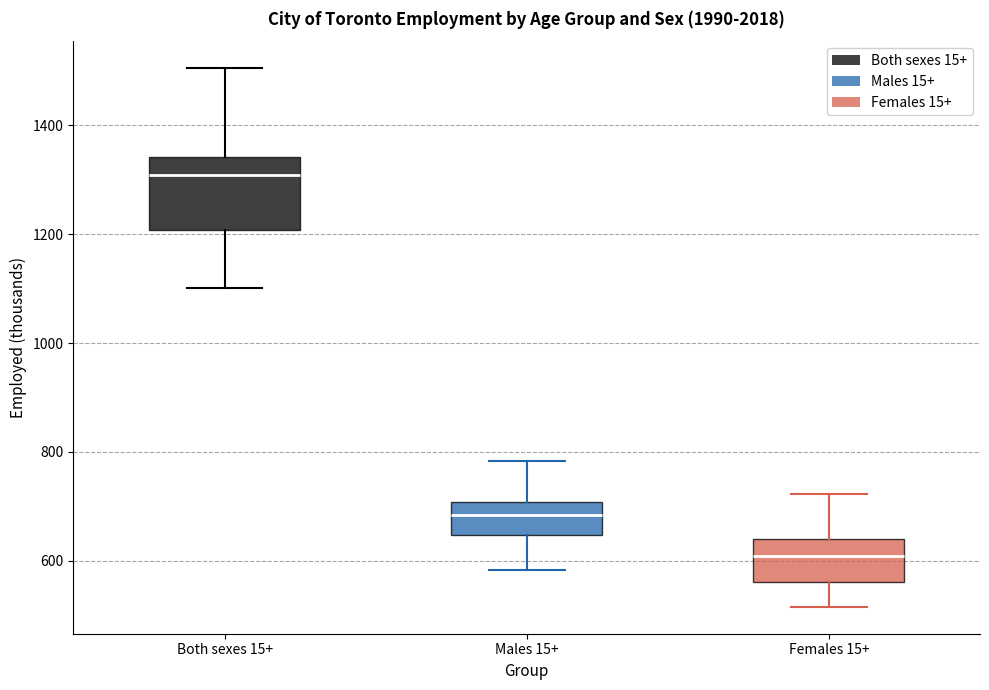

Comparing the boxes themselves (not the whiskers), which one is the tallest?

Both sexes 15+